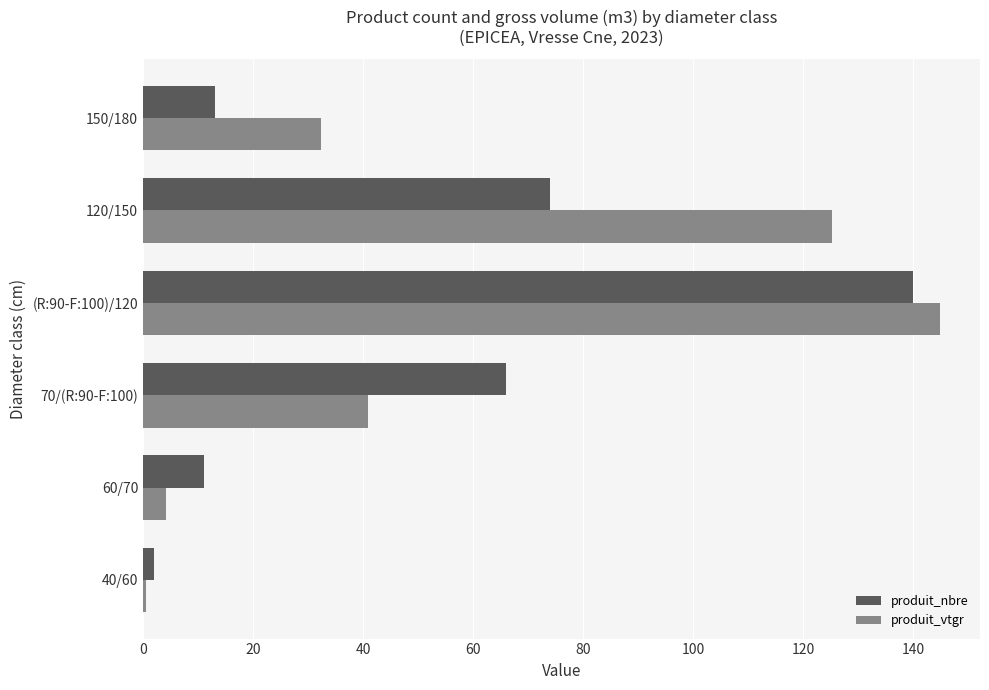

Which series changed the most between 70/(R:90-F:100) and 150/180?

produit_nbre